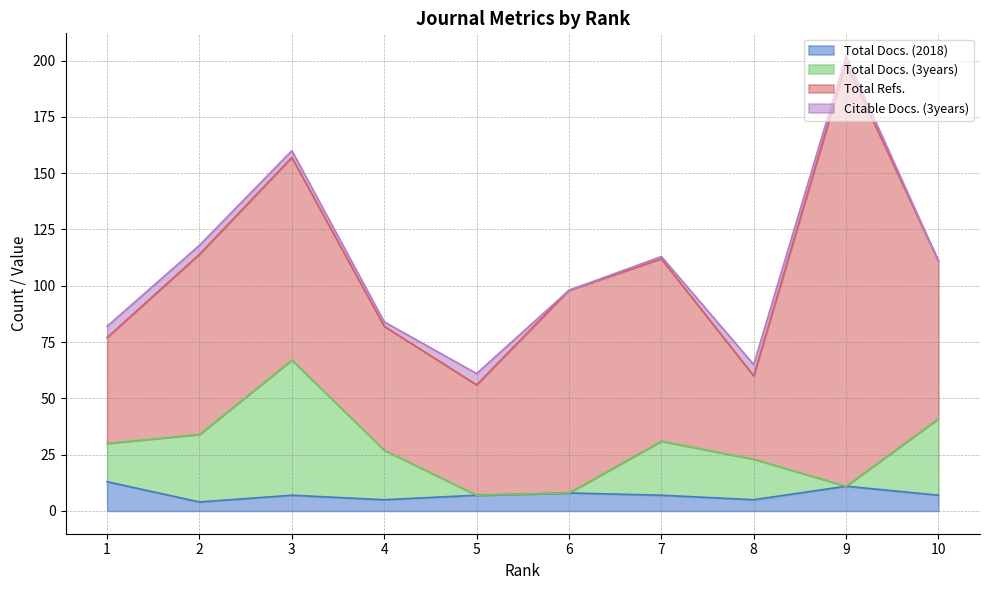

The value of Total Docs. (2018) at 10 is 7. True or false?

True